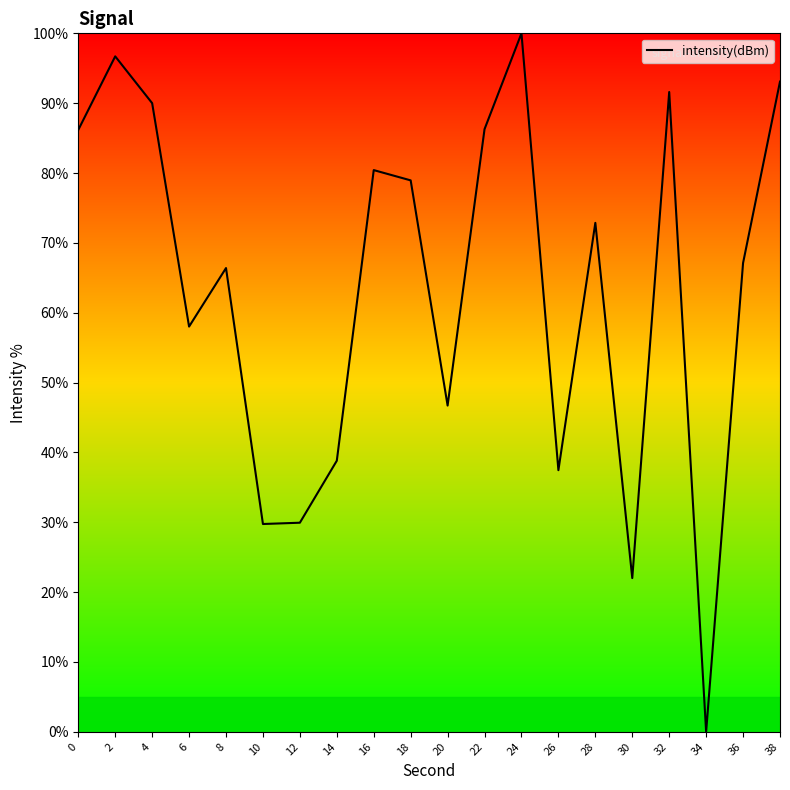

What is the difference between the values at 6 and 12?

28.1